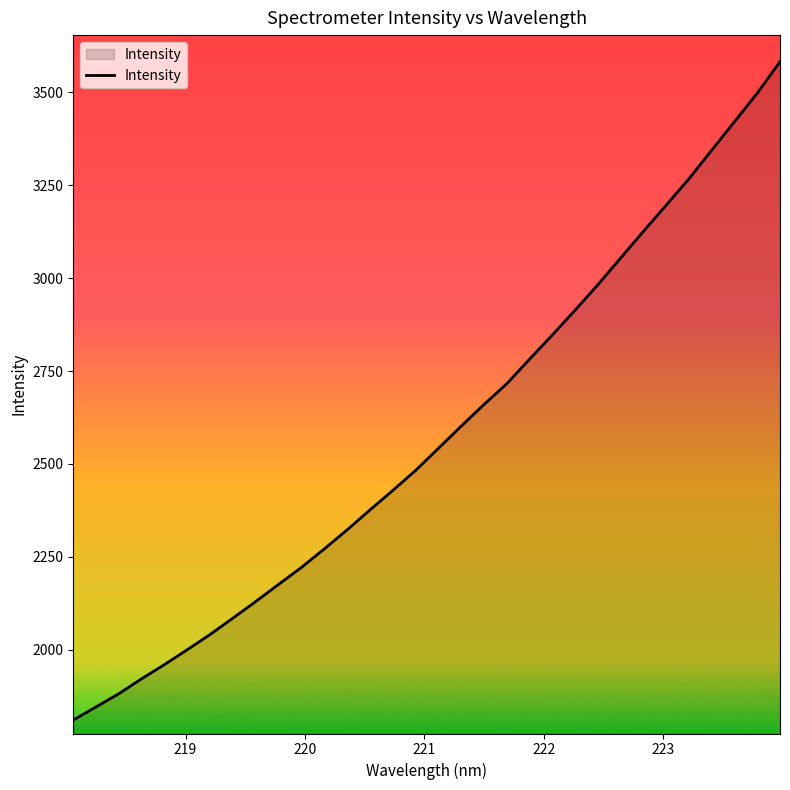

What is the difference between the maximum and minimum values?

1771.8